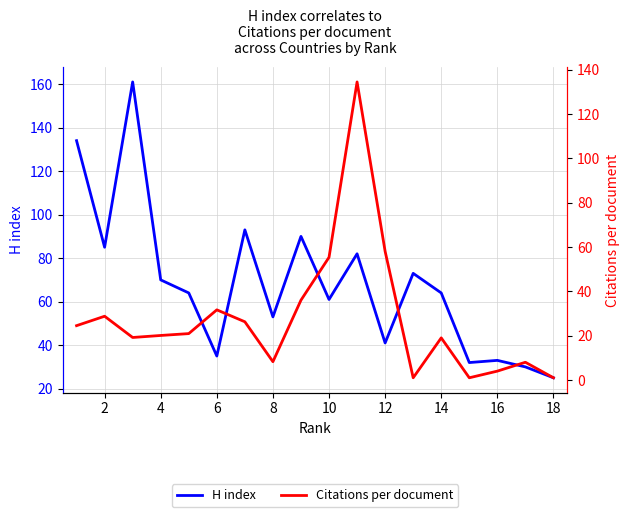

Reading left to right, what are all the values shown in this chart?

H index: 134.0	85.0	161.0	70.0	64.0	35.0	93.0	53.0	90.0	61.0	82.0	41.0	73.0	64.0	32.0	33.0	30.0	25.0
Citations per document: 24.5	28.8	19.2	20.1	20.9	31.6	26.2	8.2	36.0	55.3	134.4	58.0	1.0	19.0	1.0	4.0	8.0	1.0